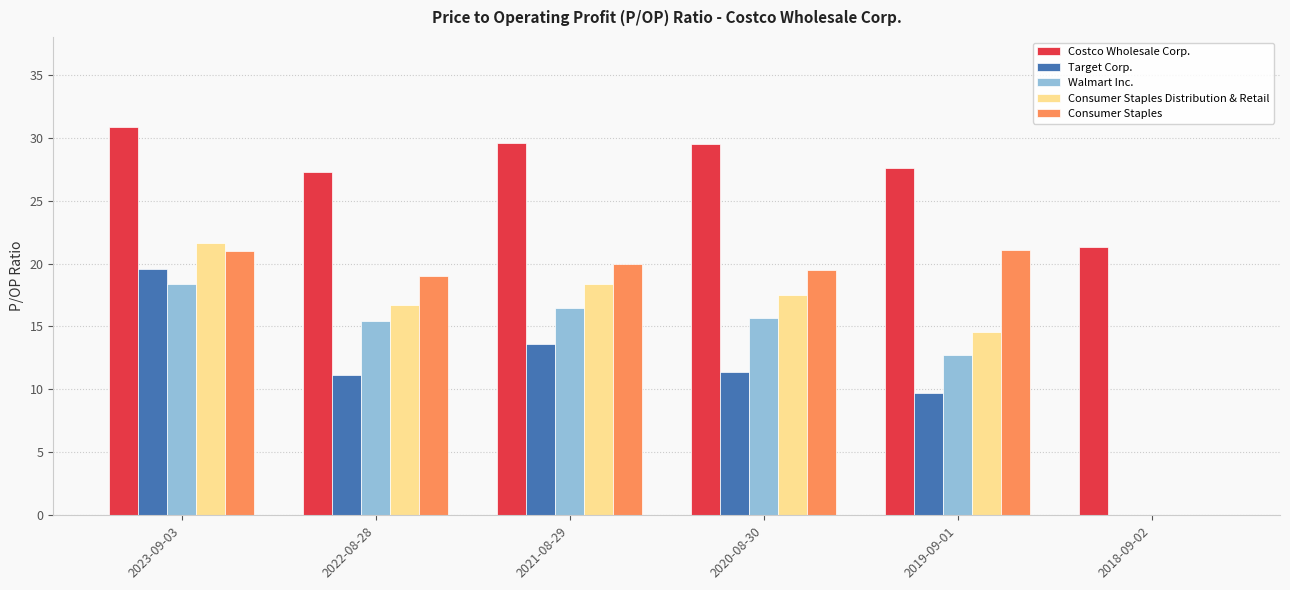

What is the sum of all Costco Wholesale Corp. values?

166.2